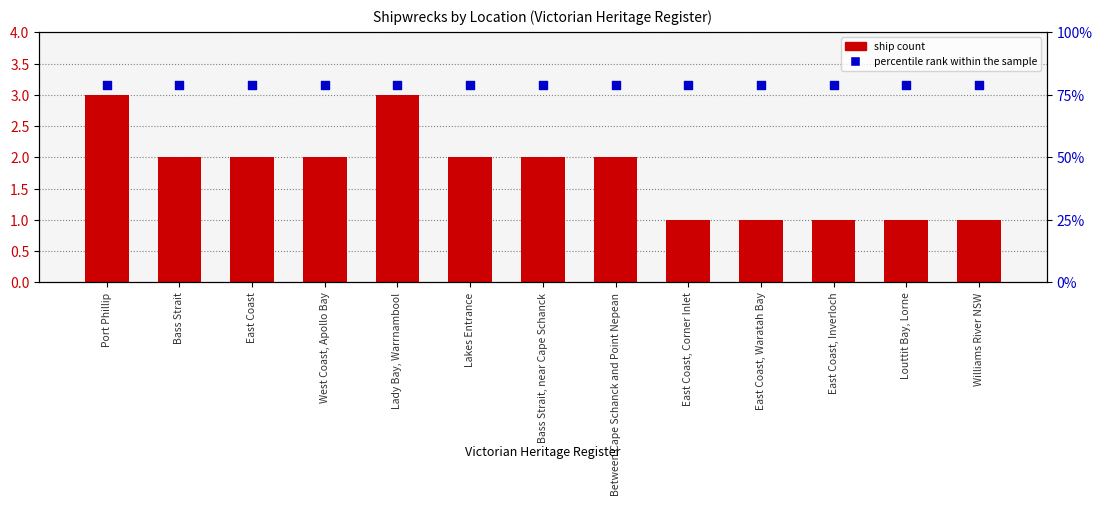

At which category is the sum across all series the highest?

Port Phillip